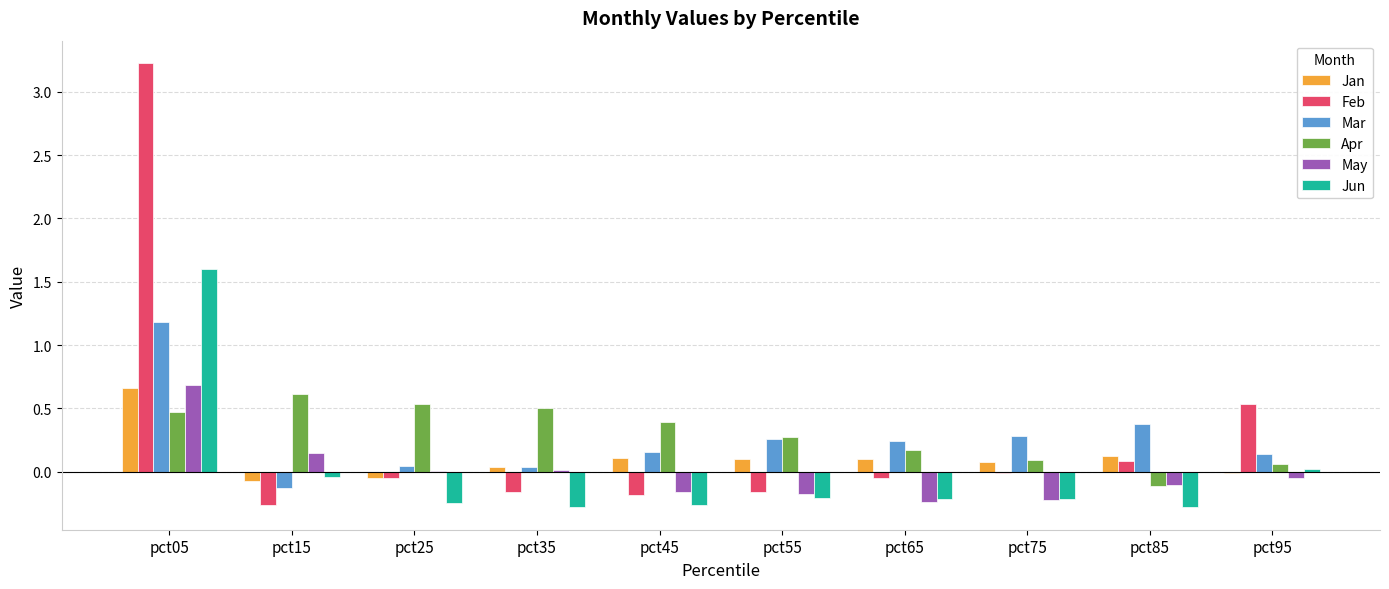

The Apr series shows 0.1 at pct45. True or false?

False